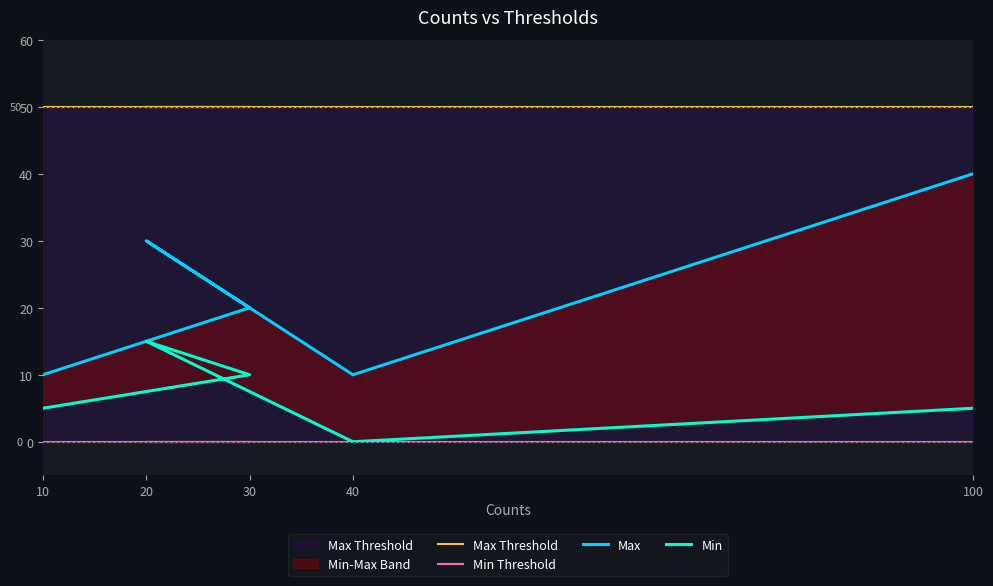

List the labels in order of Max value, smallest first.

10, 40, 30, 20, 100